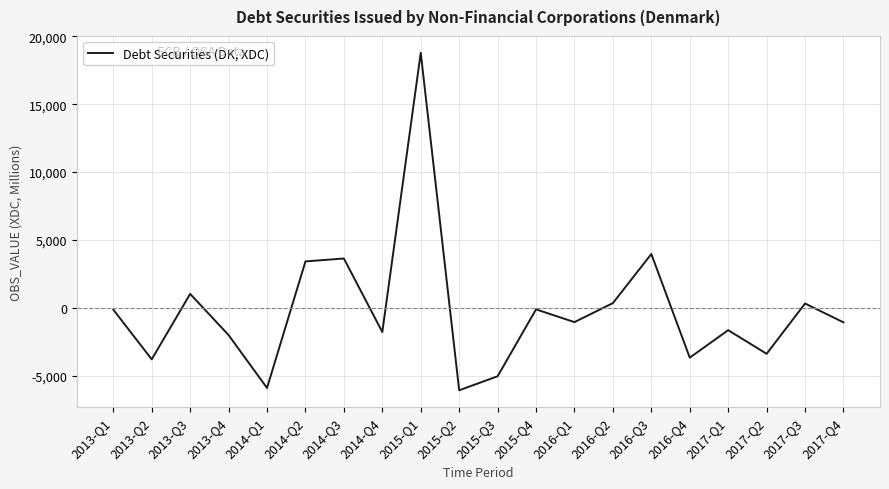

The value at 2017-Q2 is -3385. True or false?

True